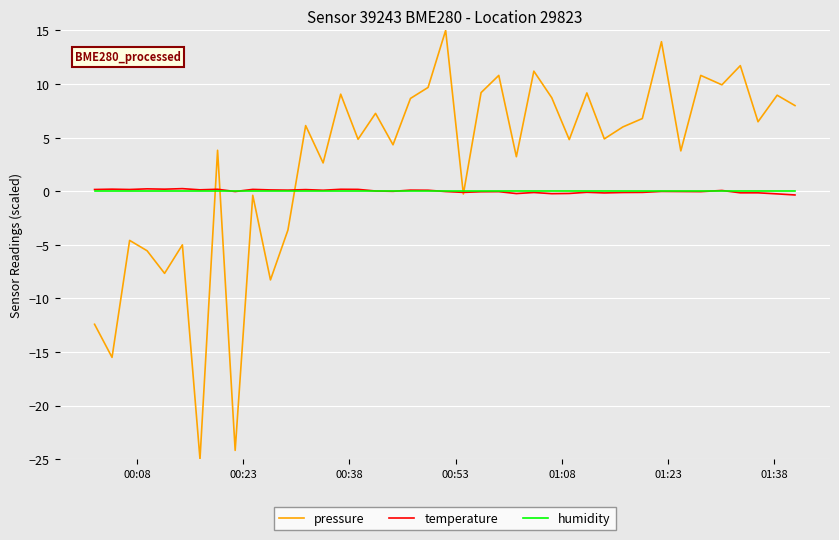

Which series has the largest total across all categories?

pressure